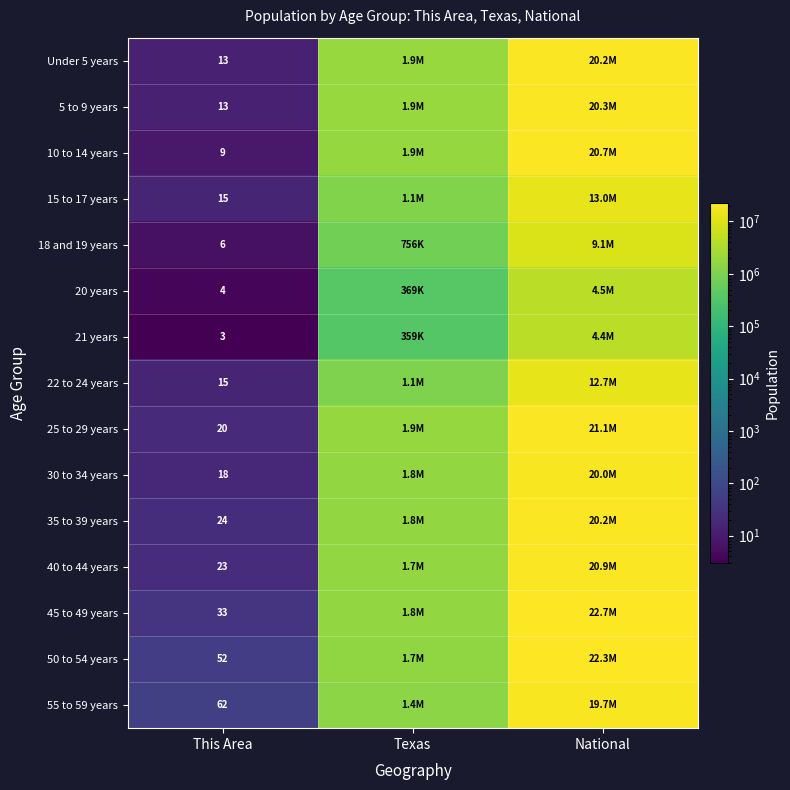

What is the total value across all series at National?

251659630